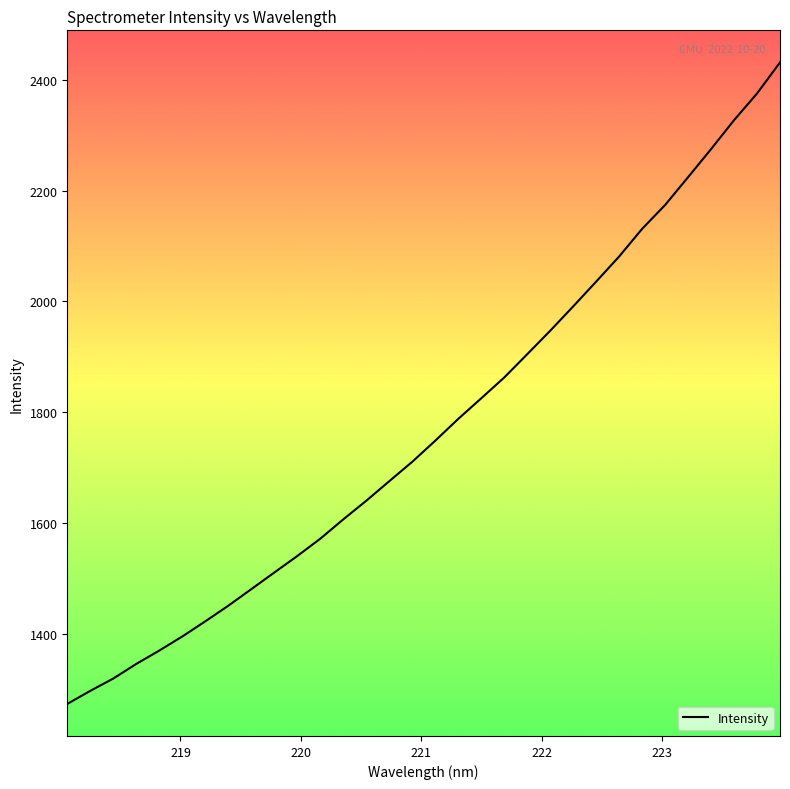

What is the greatest value displayed?

2431.4